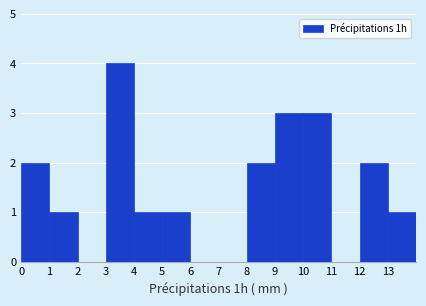

Reading left to right, list every bar in this chart as the range it spans on the x-axis followed by its height. The values are not printed on the chart, so give them approximately, as read against the axis.

0 to 1: 2
1 to 2: 1
2 to 3: 0
3 to 4: 4
4 to 5: 1
5 to 6: 1
6 to 7: 0
7 to 8: 0
8 to 9: 2
9 to 10: 3
10 to 11: 3
11 to 12: 0
12 to 13: 2
13 to 14: 1